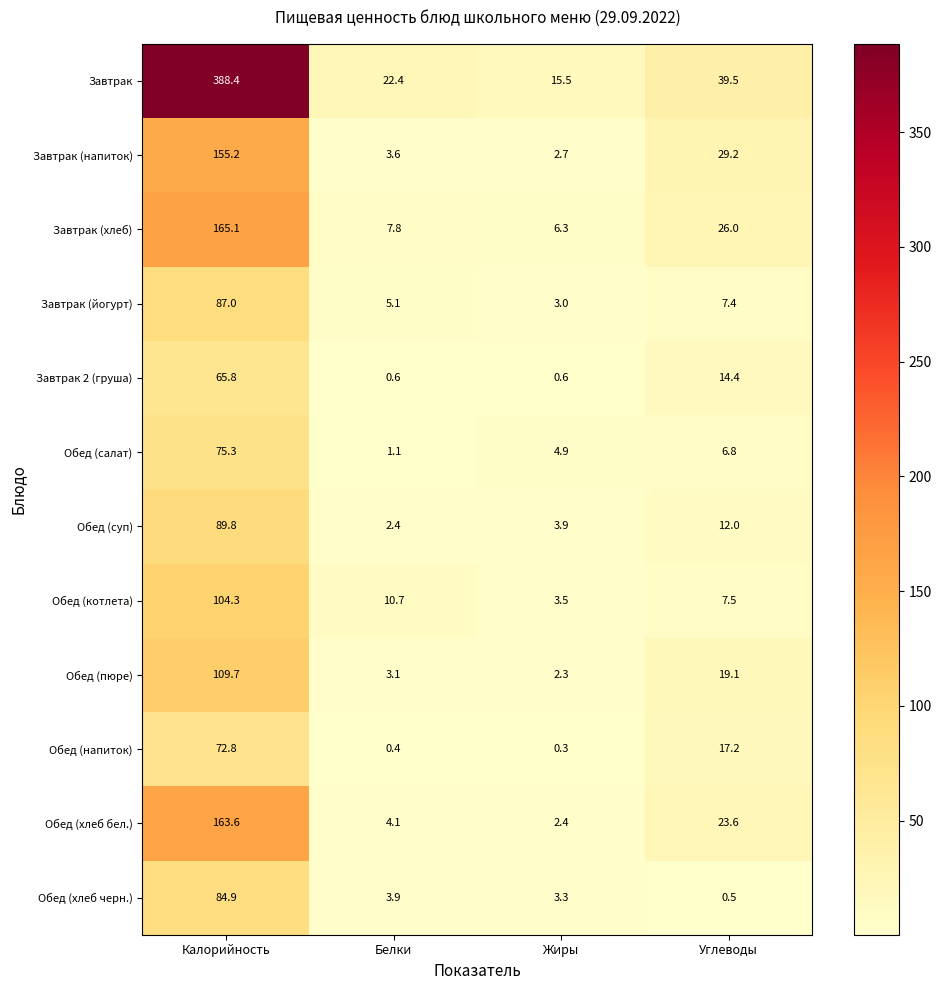

Between Жиры and Углеводы, which series saw the biggest shift?

Завтрак (напиток)